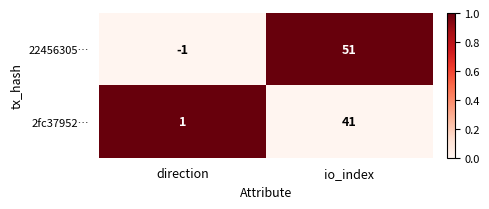

Reading left to right, list all the values displayed in this chart.

22456305…: direction=-1	io_index=51
2fc37952…: direction=1	io_index=41